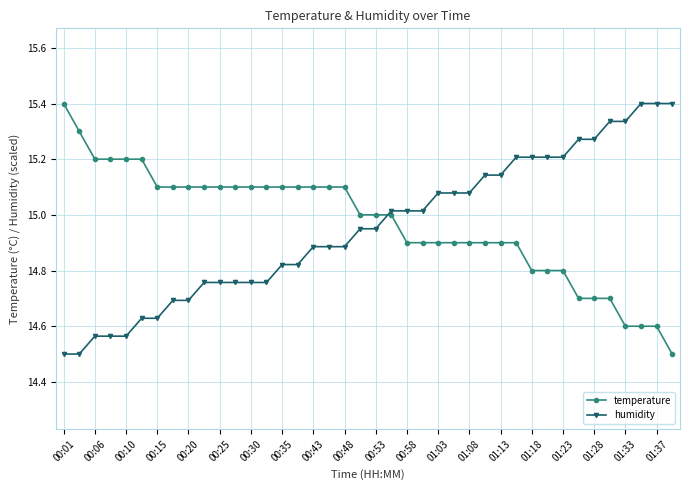

What is the minimum value shown in the chart?

14.5